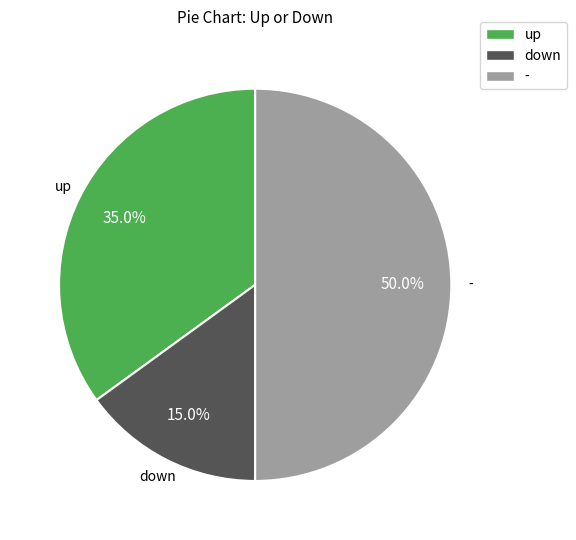

What portion of the pie excludes down?

85.0%